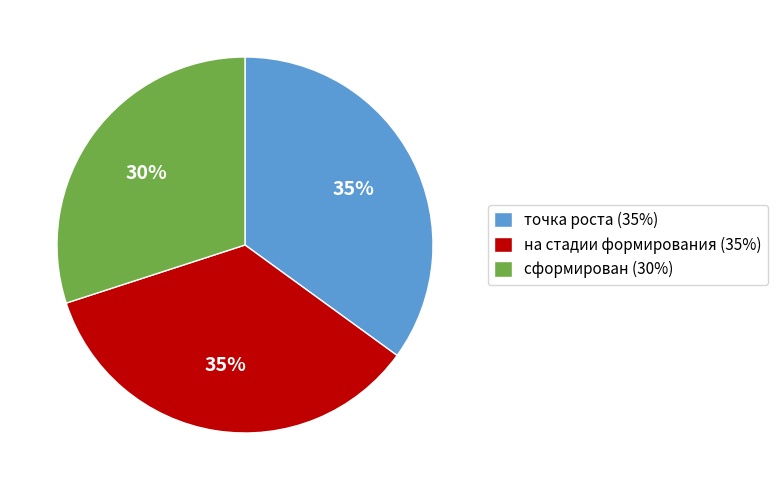

Is точка роста the majority of the pie?

No